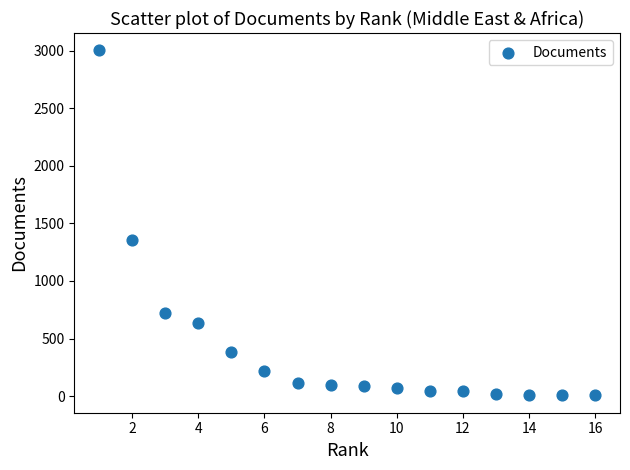

What is the range of Y values (max minus min)?

2997